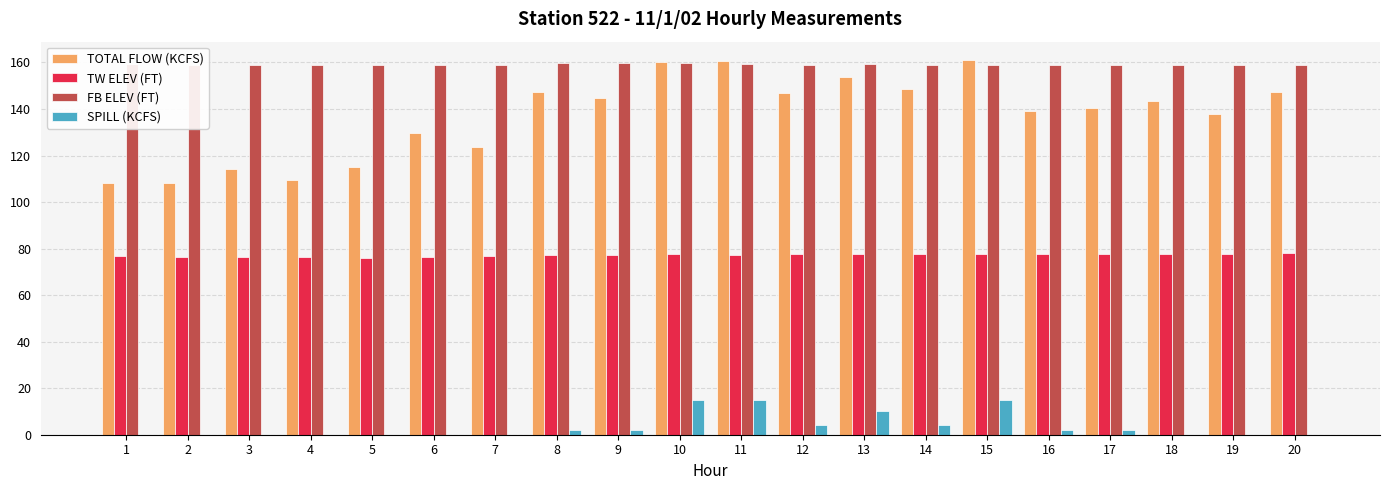

Which series has the largest total across all categories?

FB ELEV (FT)